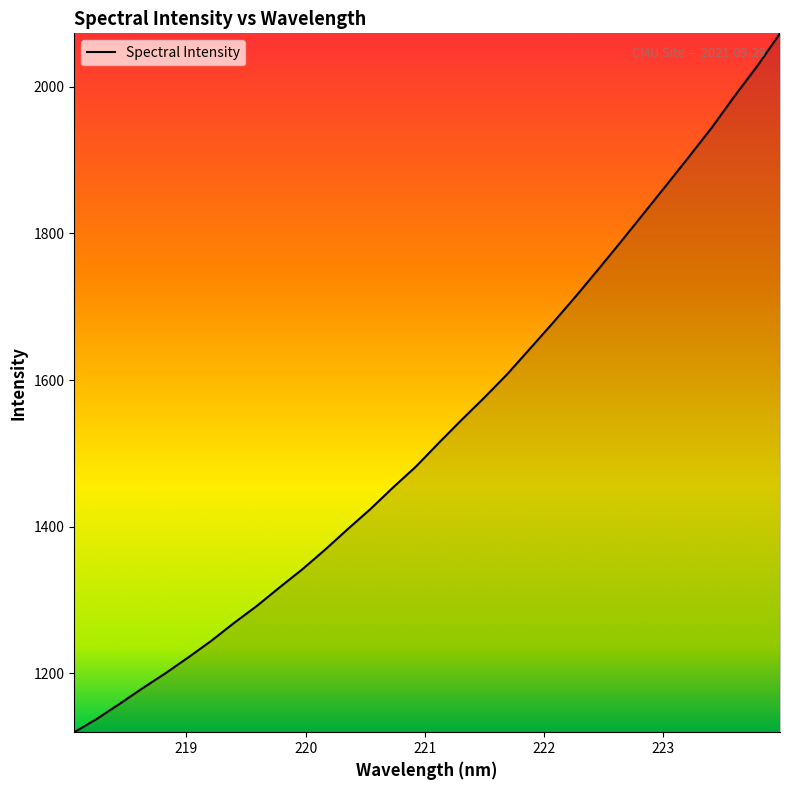

What is the maximum value shown in the chart?

2073.0